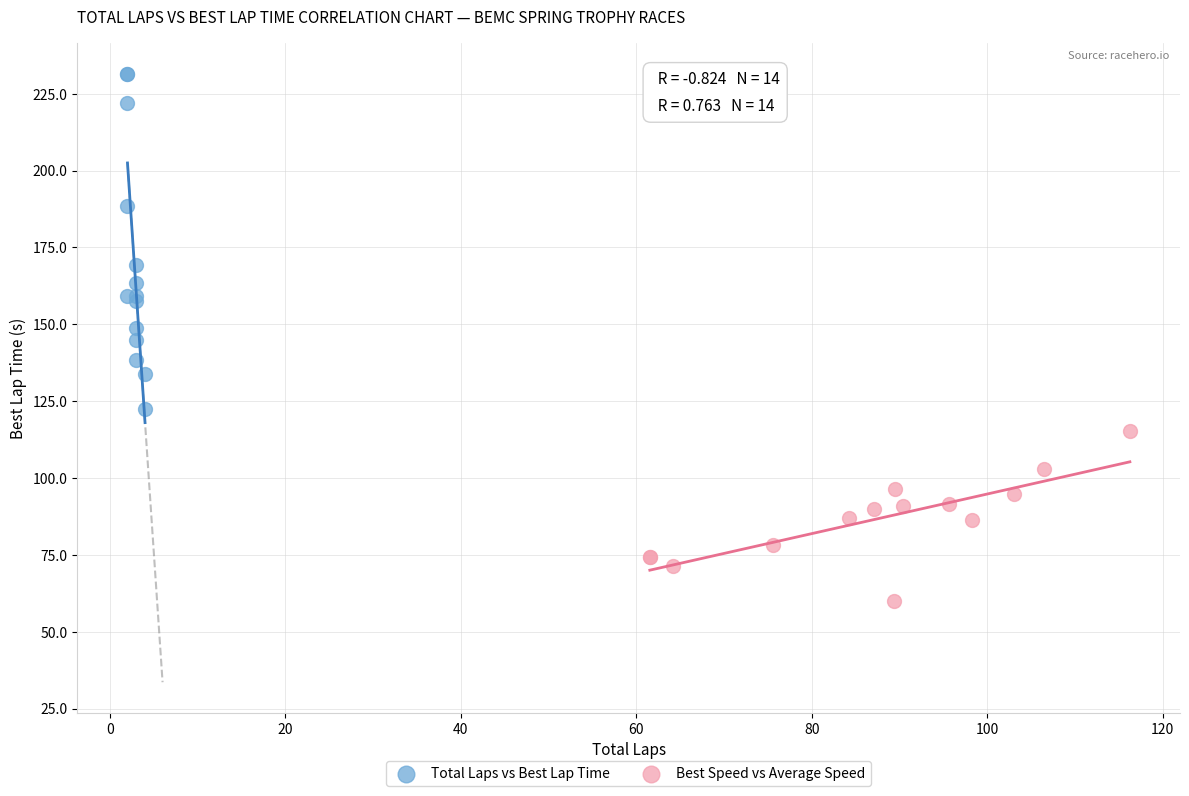

Which series has the widest spread of Y values?

Total Laps vs Best Lap Time